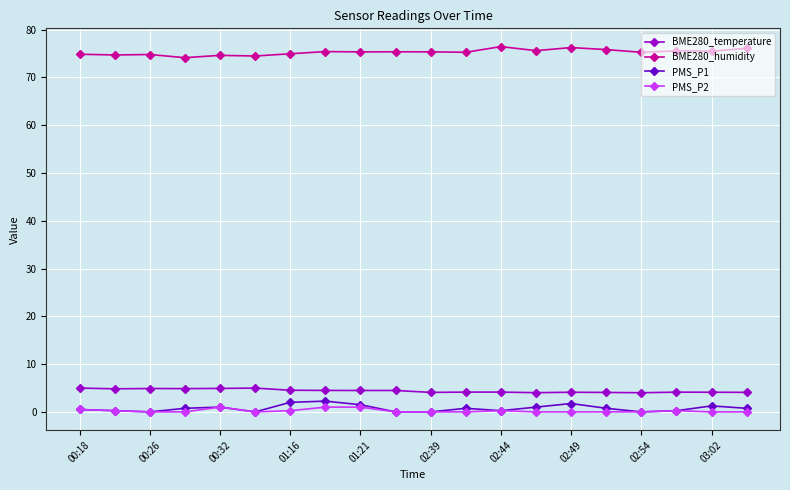

What is the value of the BME280_humidity point at the 5th from the left?

74.6